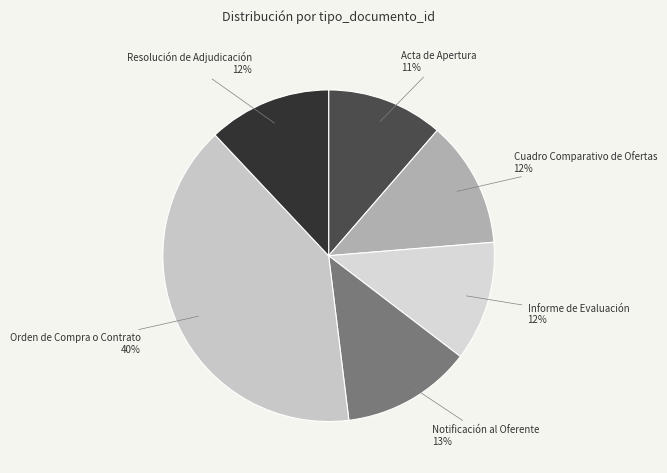

To the nearest percent, what is the average slice percentage?

17%